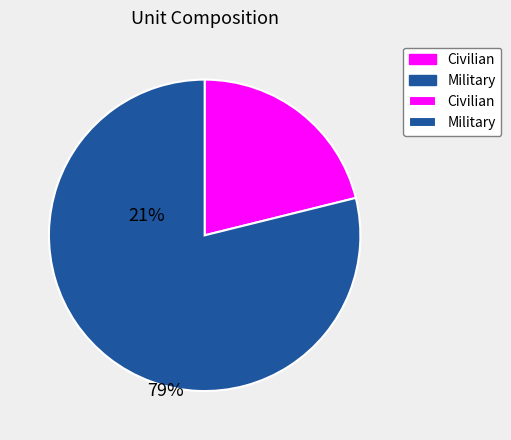

Is there any slice that represents more than half of the pie?

Yes